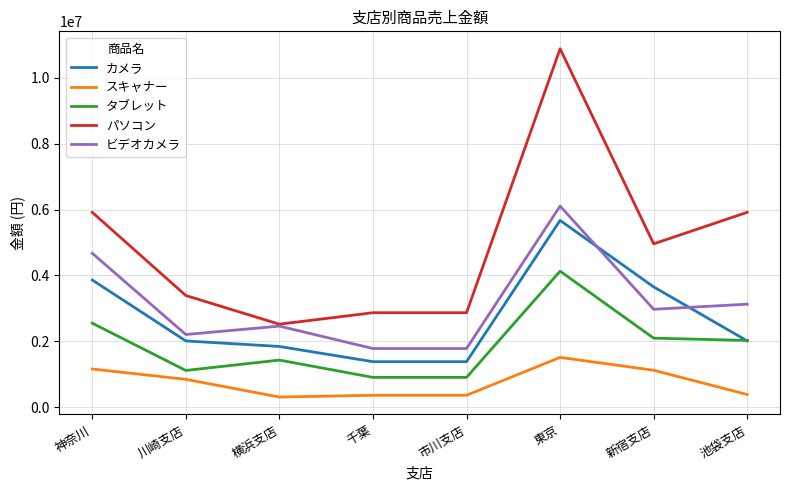

Is this an area chart (filled region under the line)?

No